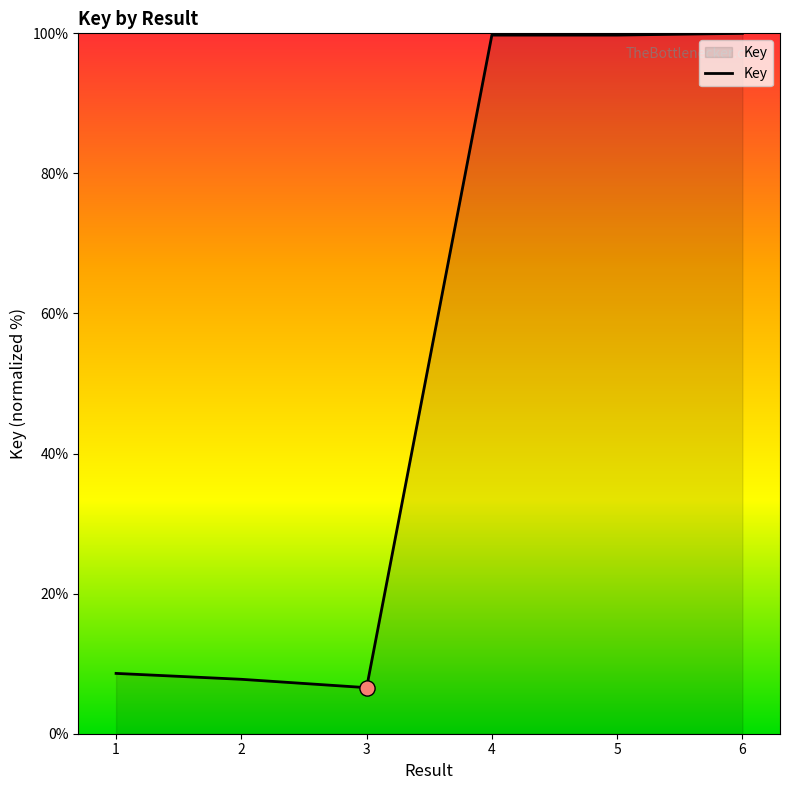

Approximately how many times larger is the value at 3 compared to 4?

0.1